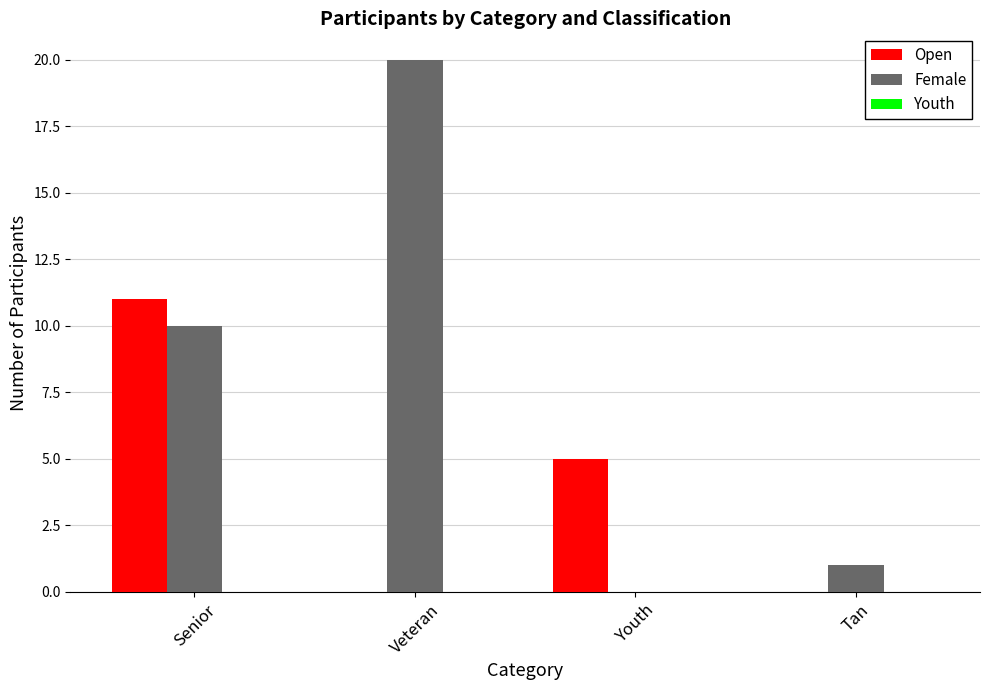

How many groups of bars are there?

4